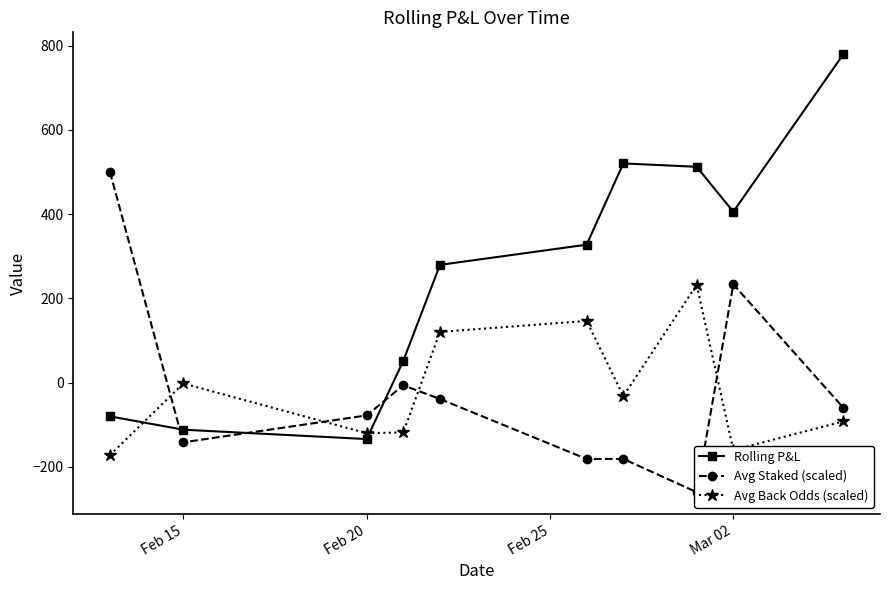

What is the maximum value shown in the chart?

779.4